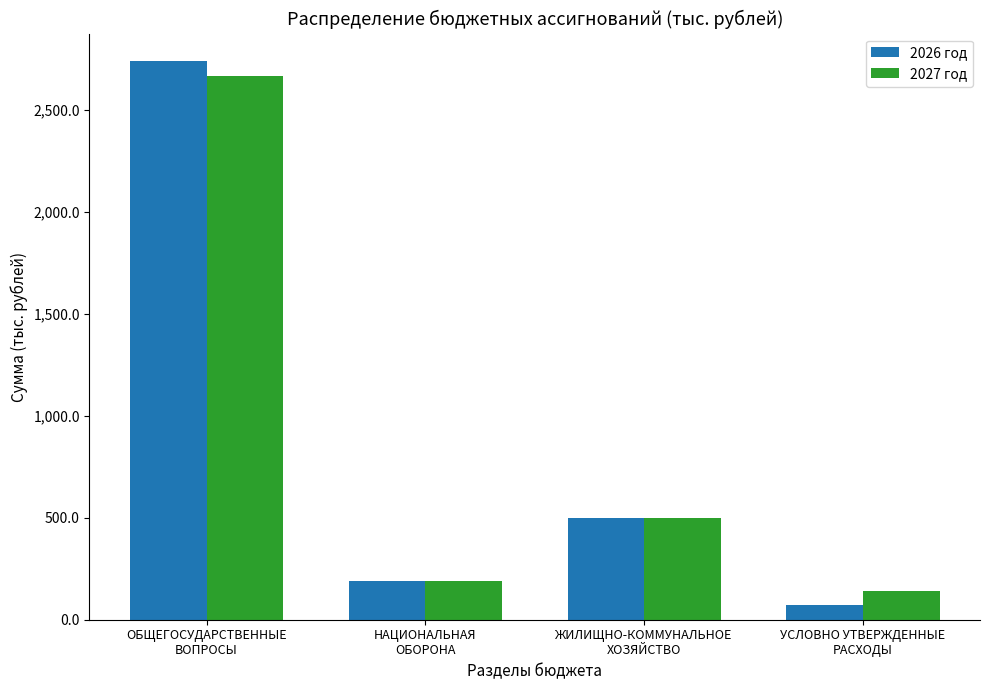

What is the difference between the maximum and second lowest values in the 2026 год series?

2551.0